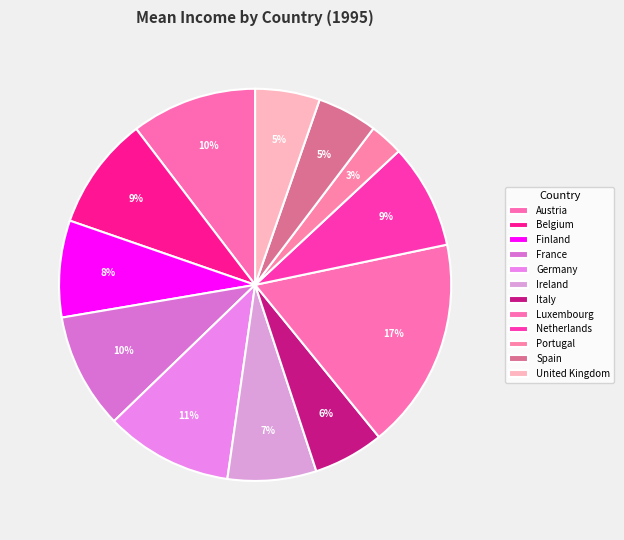

Is Belgium the majority of the pie?

No